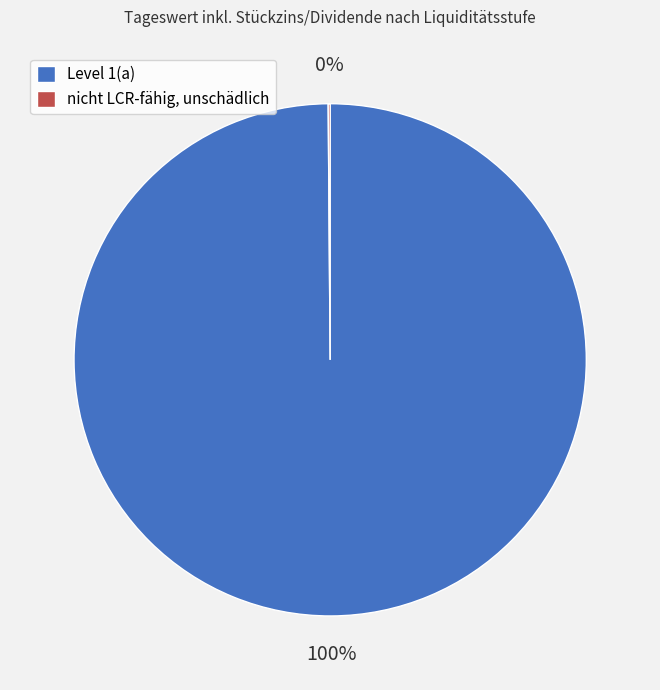

What percentage is the Level 1(a) slice, to the nearest percent?

100%